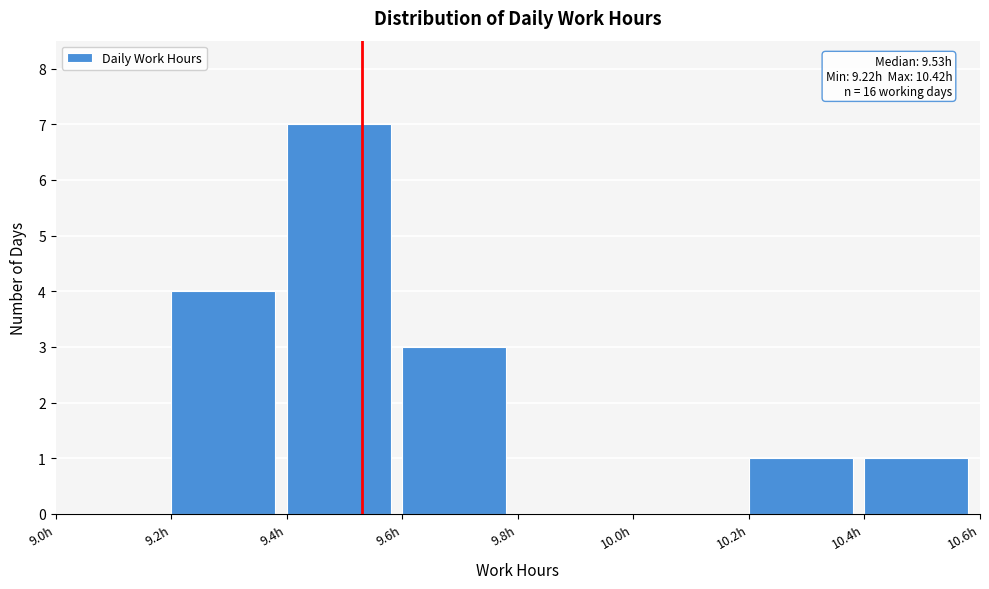

Which range on the x-axis has the tallest bar?

9.4 to 9.6